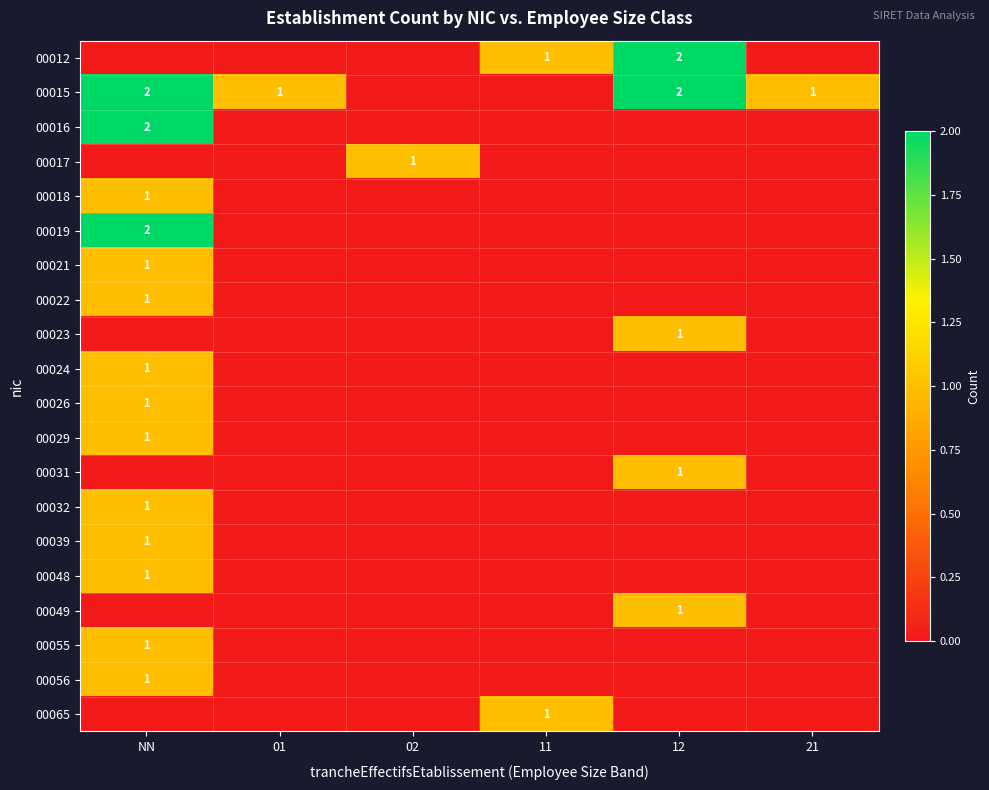

True or false: 00032 has a value of 1 at NN.

True